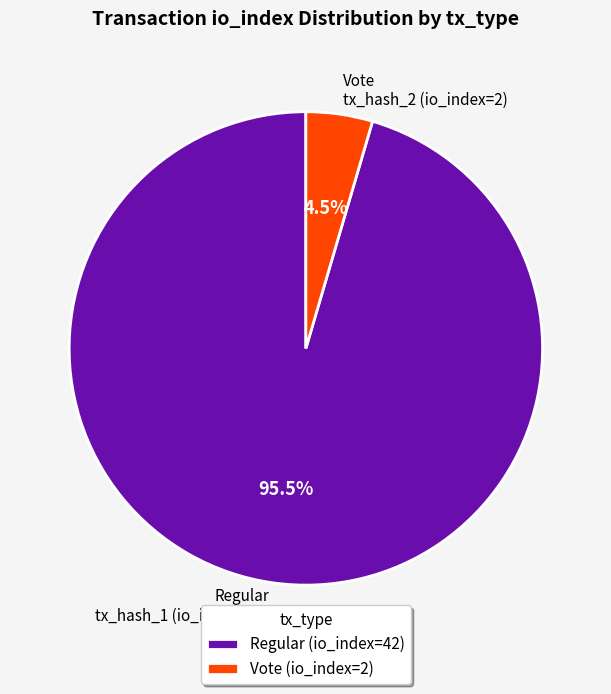

What portion of the pie excludes Vote tx_hash_2 (io_index=2)?

95.5%